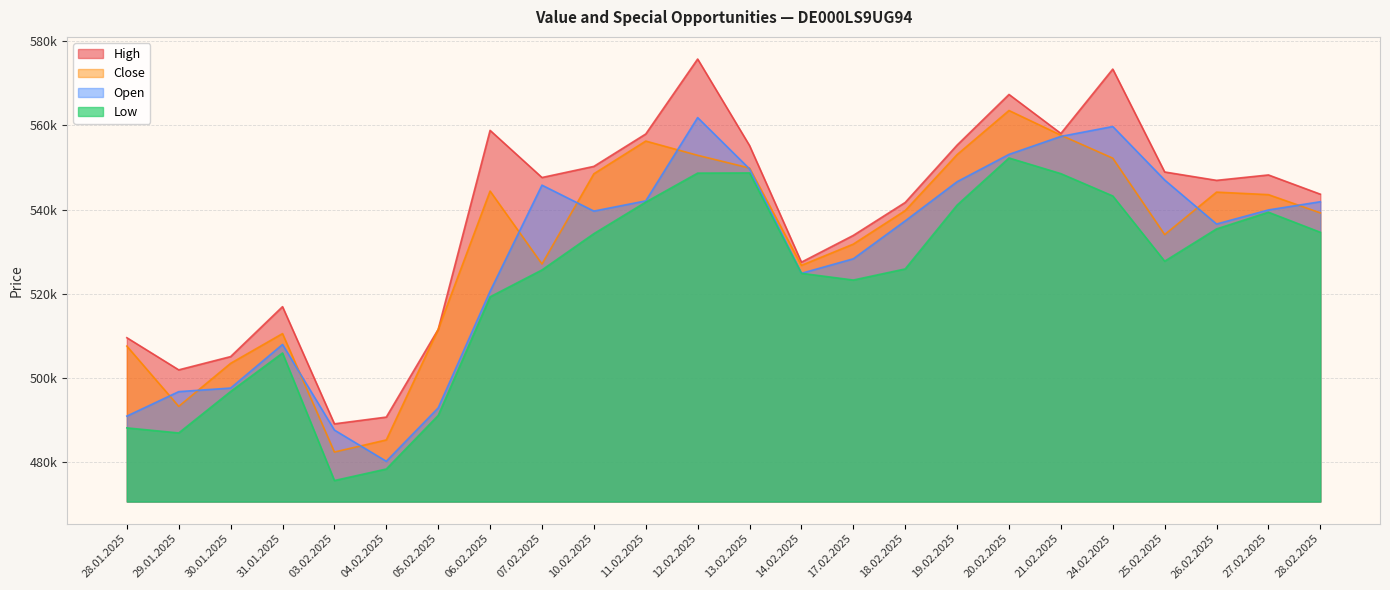

What position from the right is 31.01.2025?

21